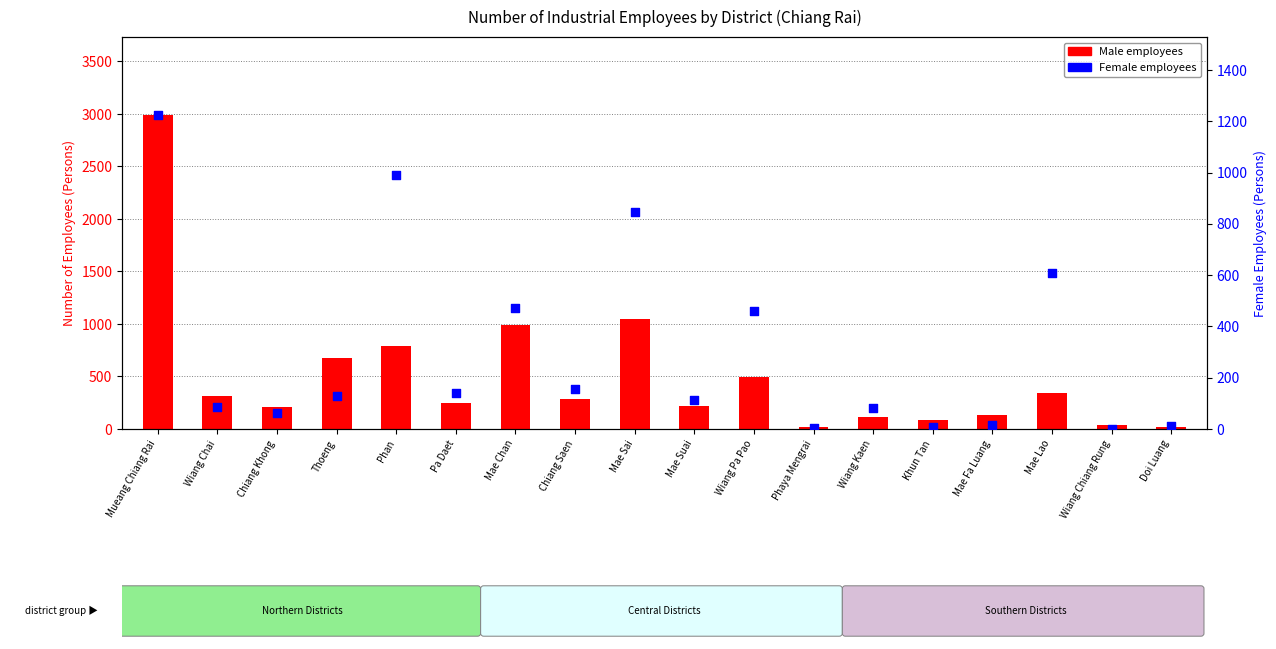

What are all the series names shown in the legend?

Male, Female